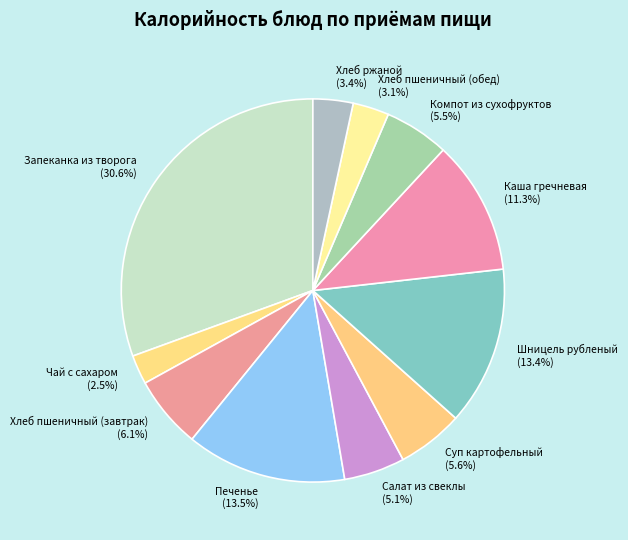

What is the smallest slice in the pie chart?

Чай с сахаром